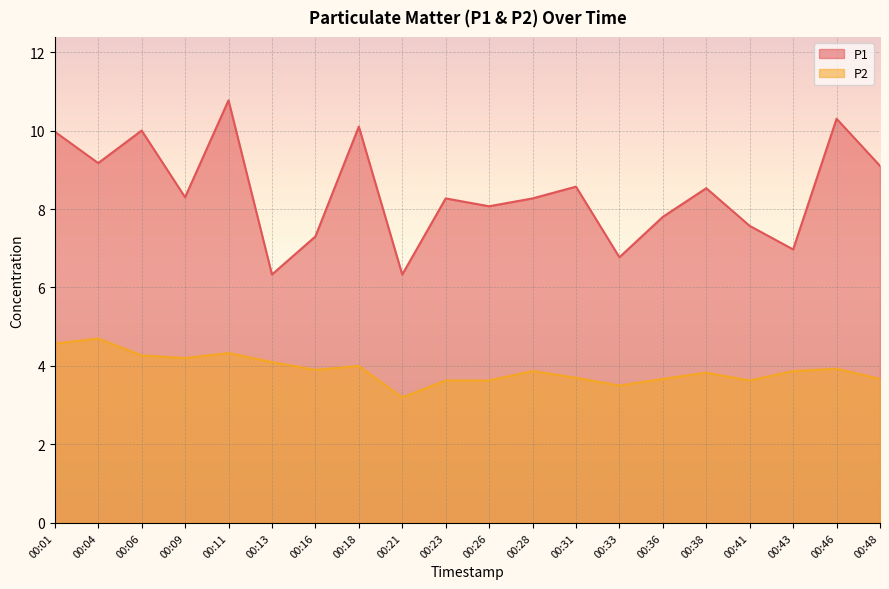

Between 00:33 and 00:18, which is larger?

00:18